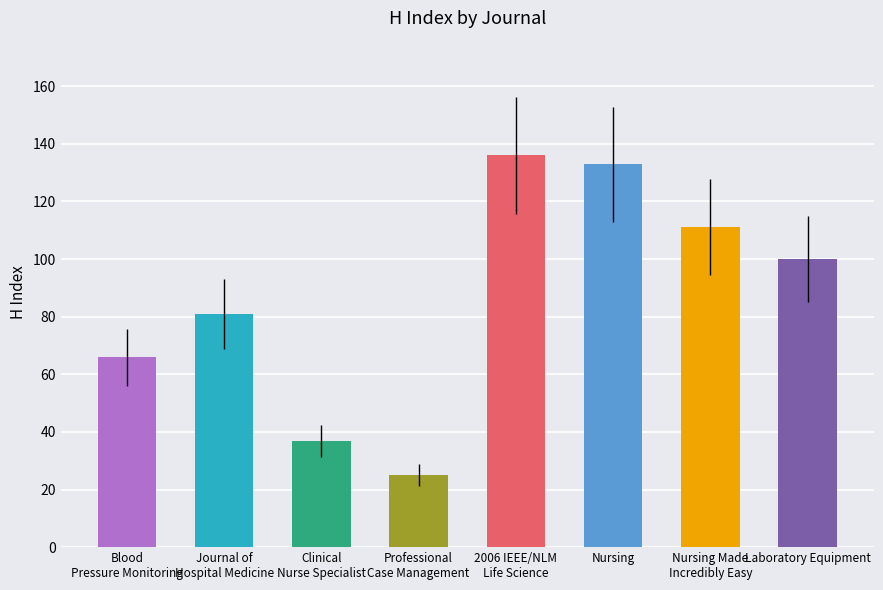

Reading right to left, transcribe all the data shown in this chart.

Laboratory Equipment=100	Nursing Made
Incredibly Easy=111	Nursing=133	2006 IEEE/NLM
Life Science=136	Professional
Case Management=25	Clinical
Nurse Specialist=37	Journal of
Hospital Medicine=81	Blood
Pressure Monitoring=66